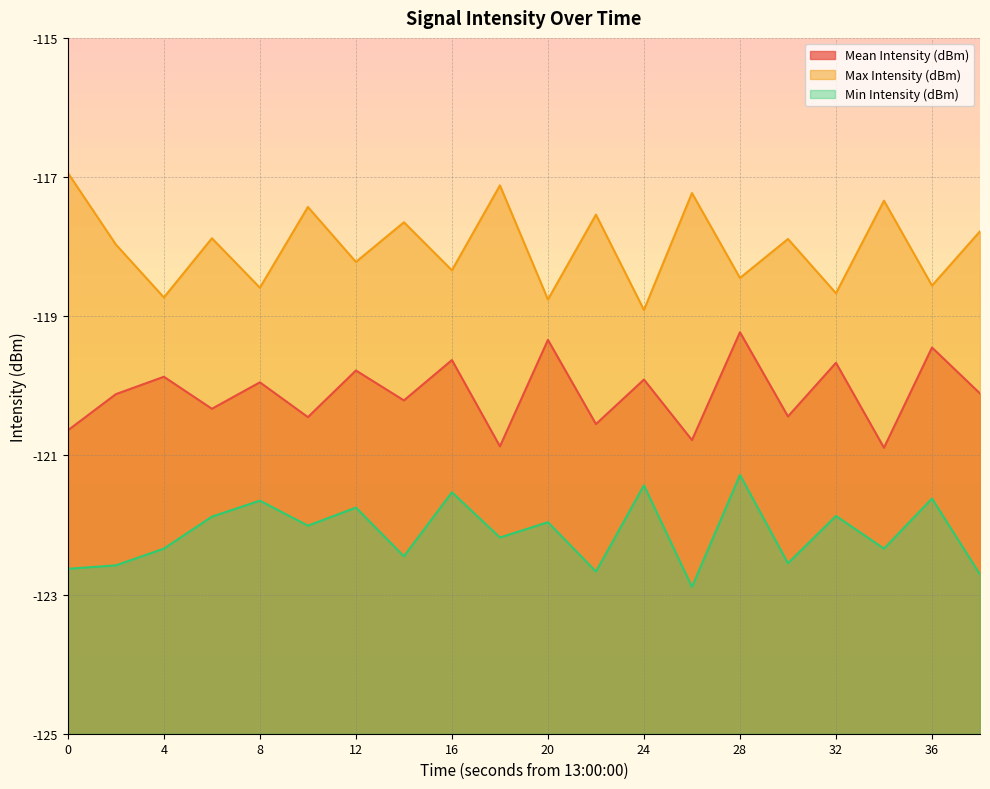

What is the difference between the maximum and second lowest values in the Min Intensity (dBm) series?

1.4